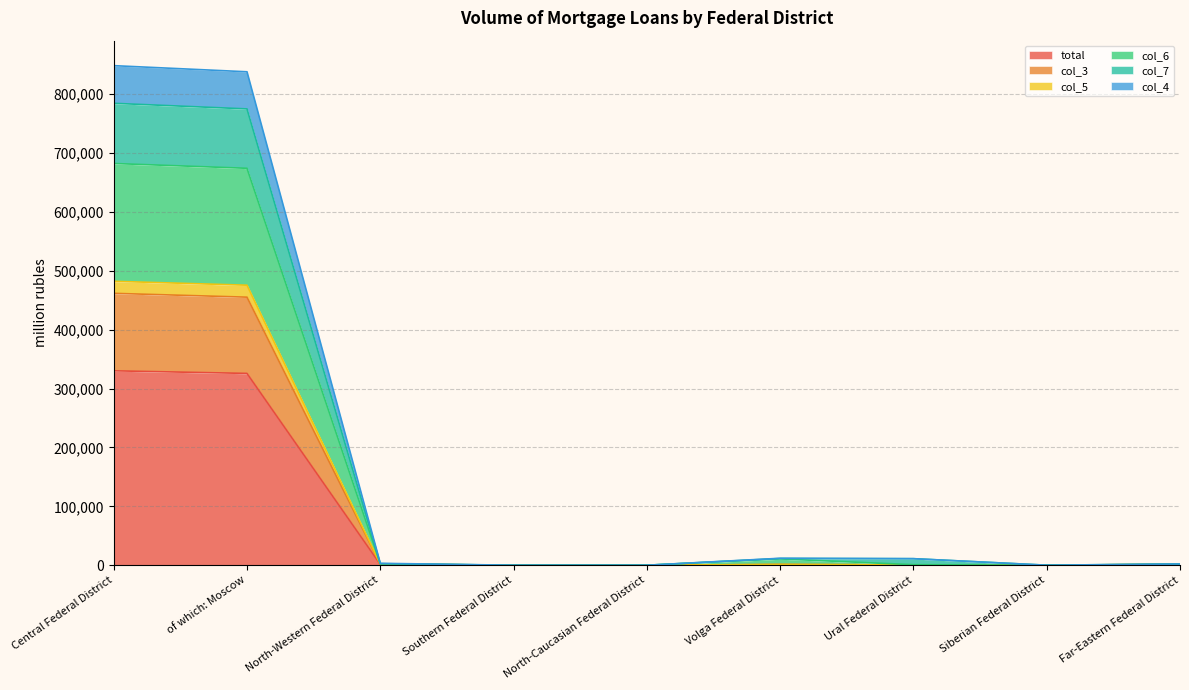

How many values in the col_3 series exceed 1261?

4